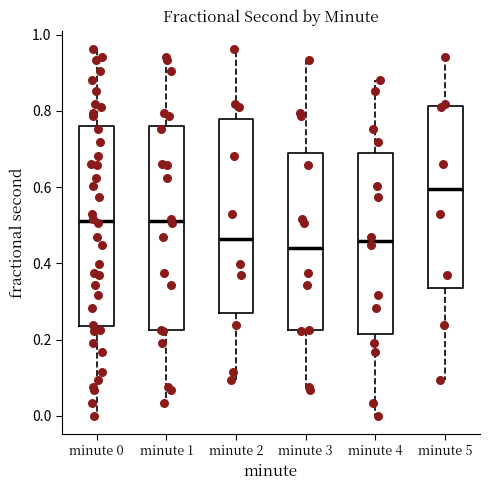

Where is the upper edge of the box for minute 2 on the y-axis? The values are not printed on the chart, so give them approximately, as read against the axis.

0.78